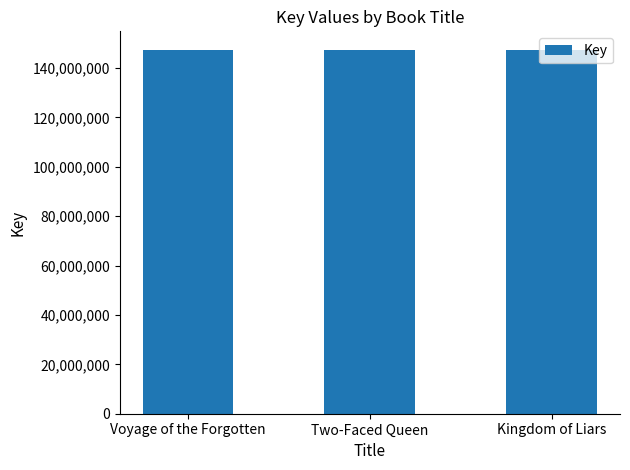

Count the number of categories in the chart.

3